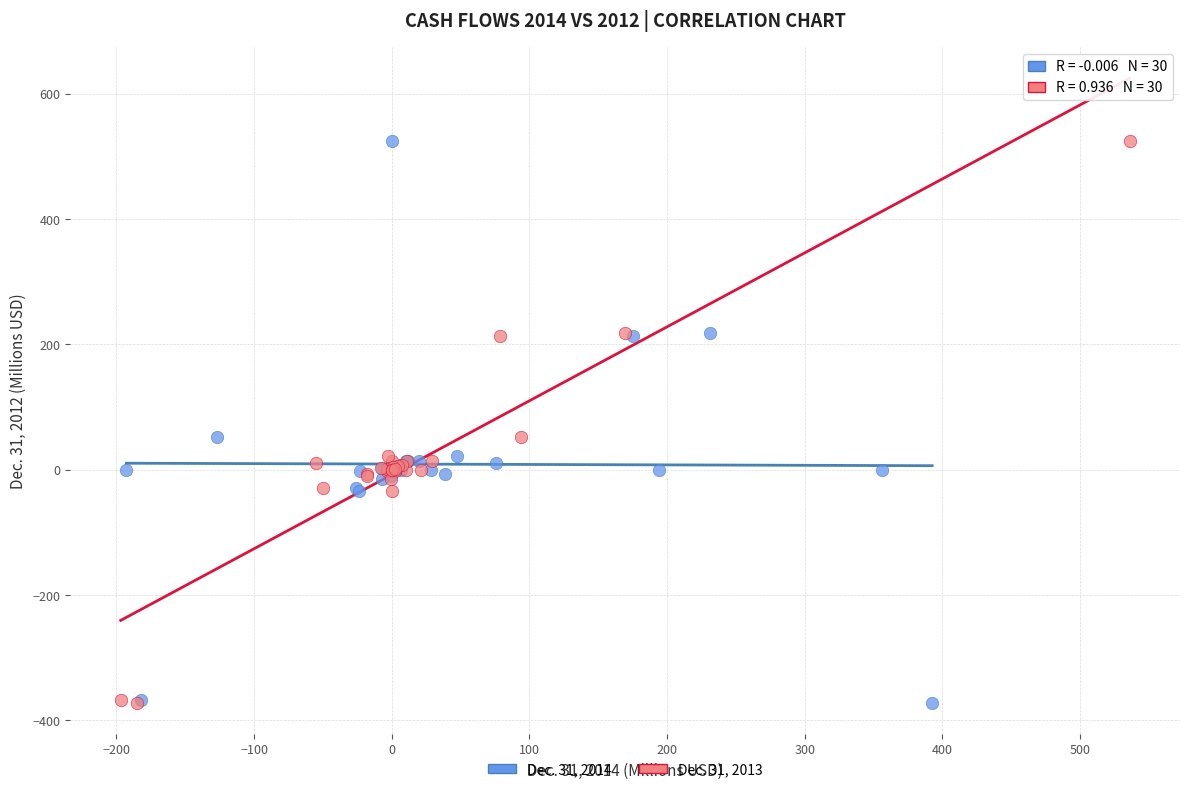

What are all the series names shown in the legend?

Dec. 31, 2014, Dec. 31, 2013